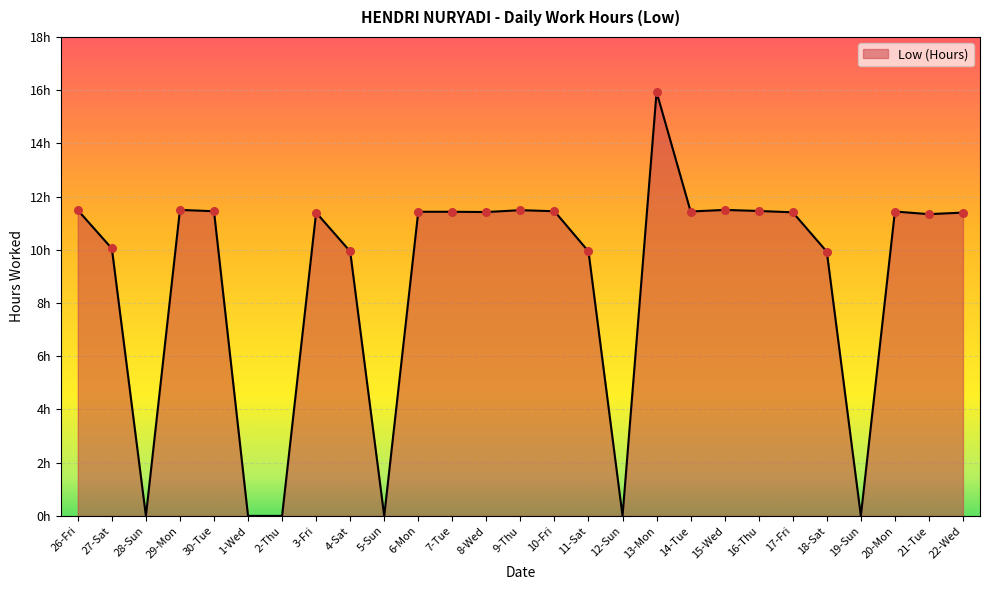

What is the change in value from 6-Mon to 9-Thu?

+0.1